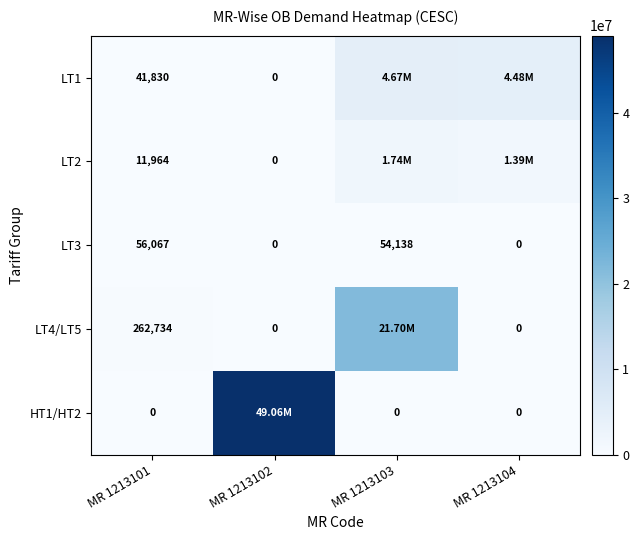

How many series are shown in this chart?

5